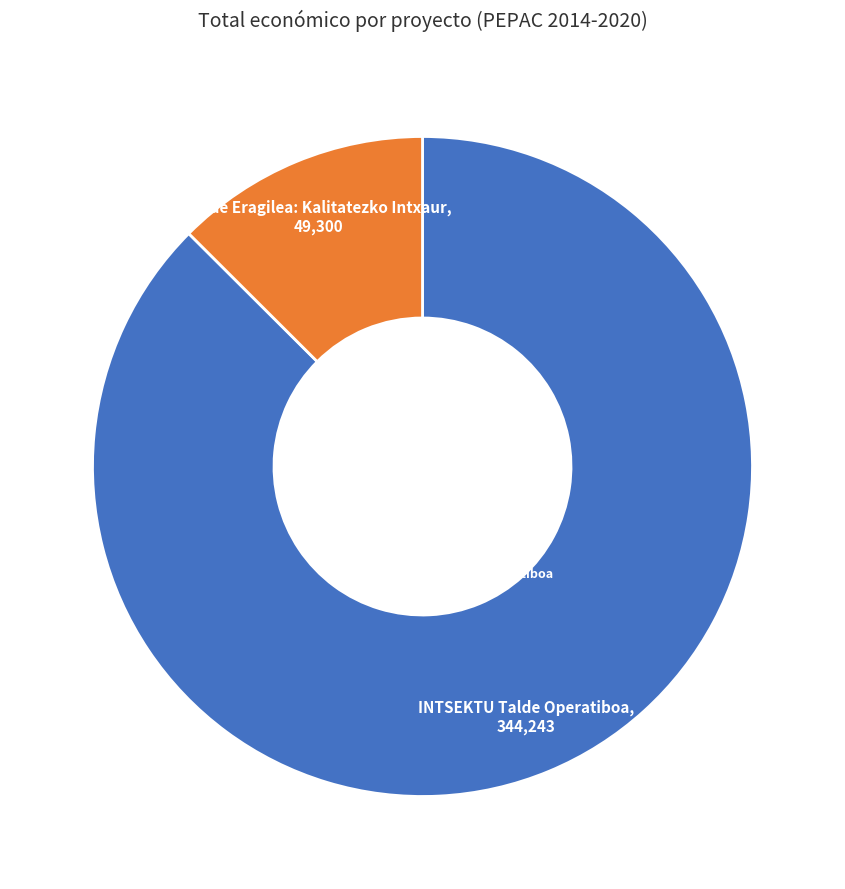

Is there a majority slice in this chart?

Yes